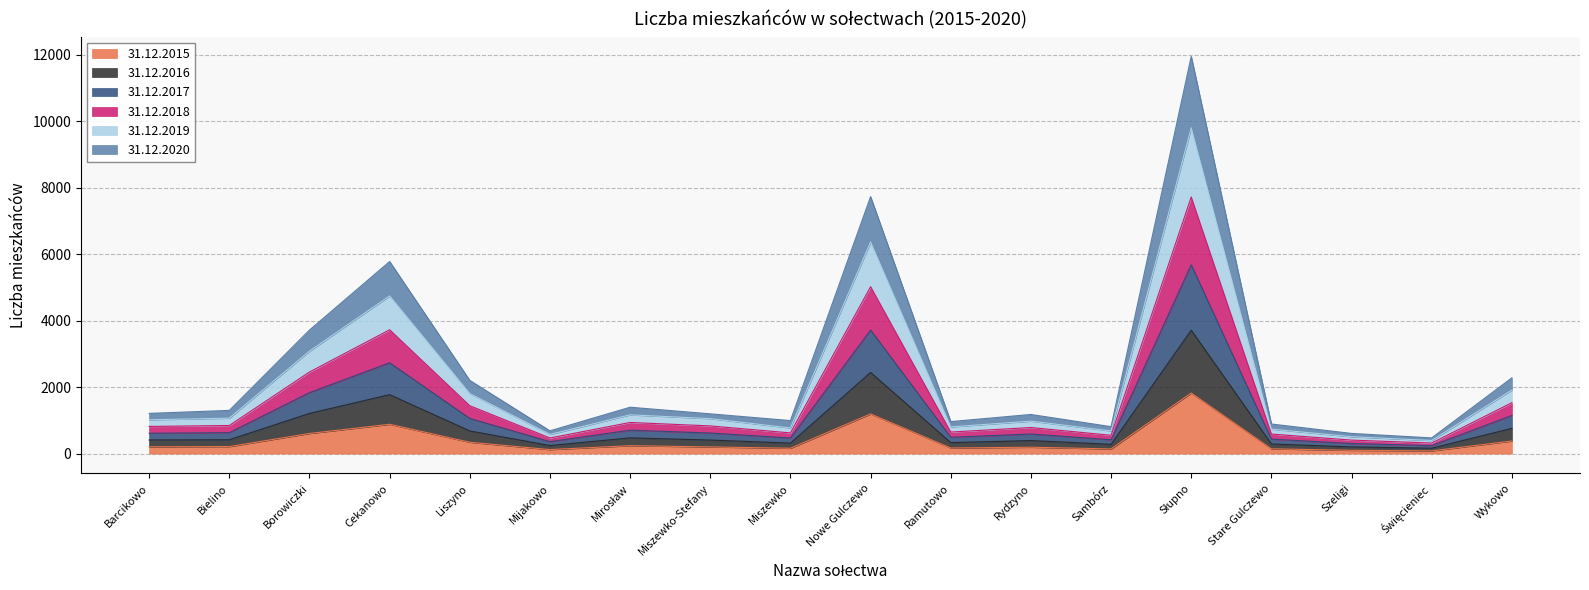

At which category does 31.12.2015 reach its first local peak?

Cekanowo